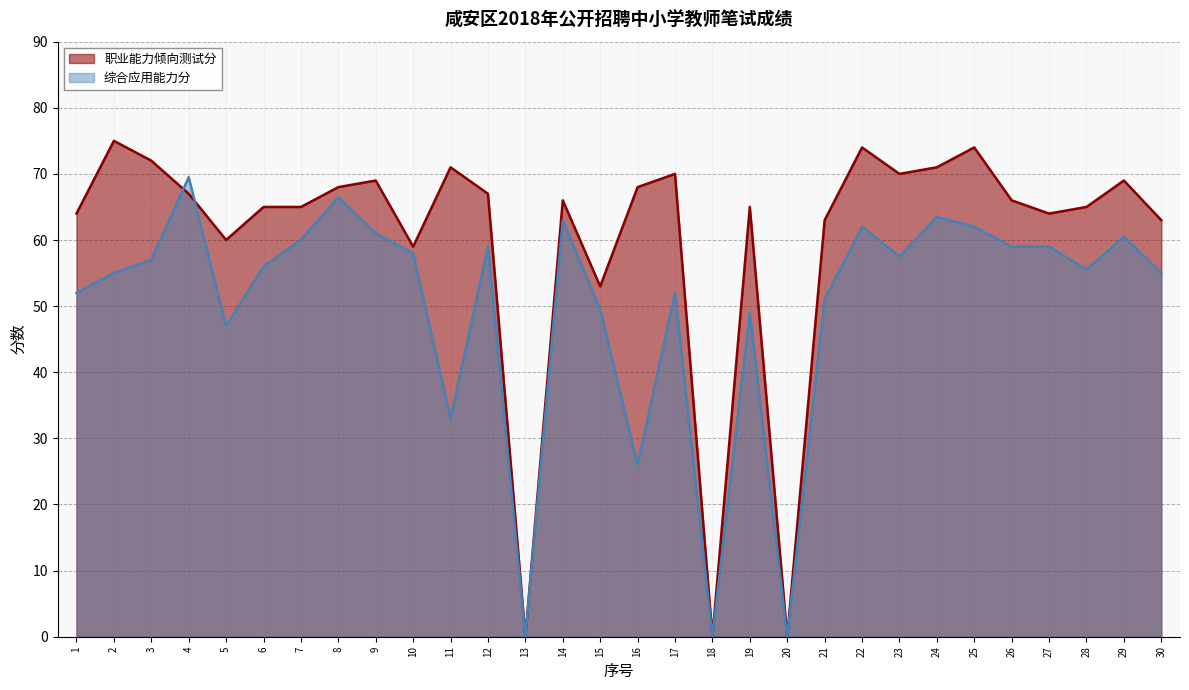

At which category is the sum across all series the highest?

4